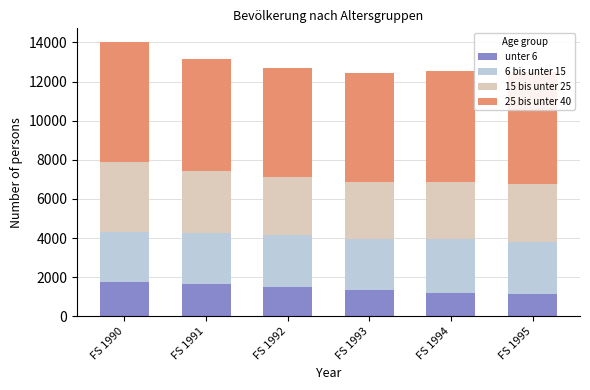

What is the sum of all unter 6 values?

8555